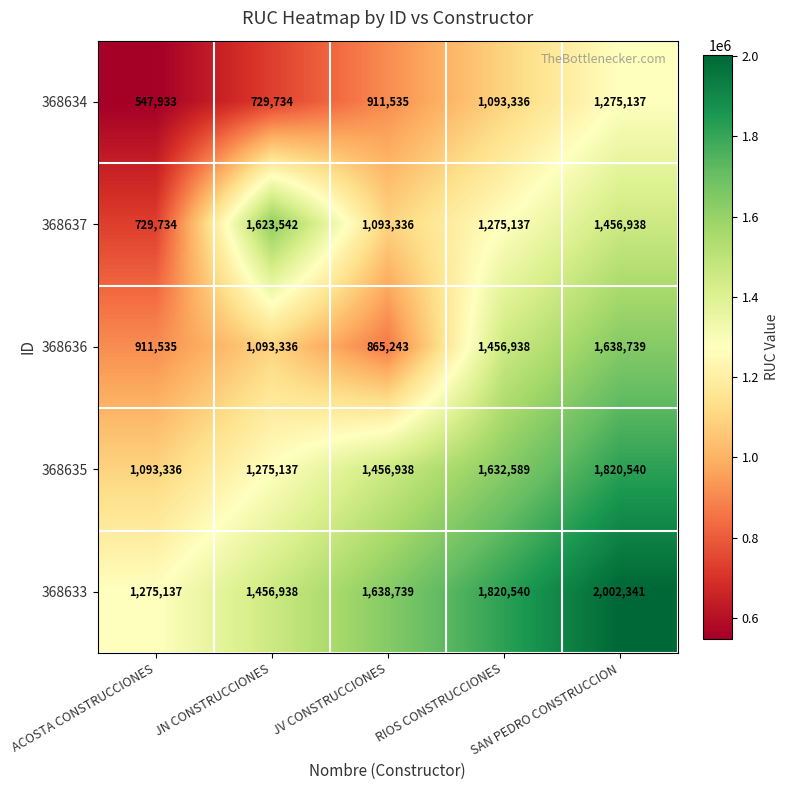

The 368634 series shows 1093336 at RIOS CONSTRUCCIONES. True or false?

True